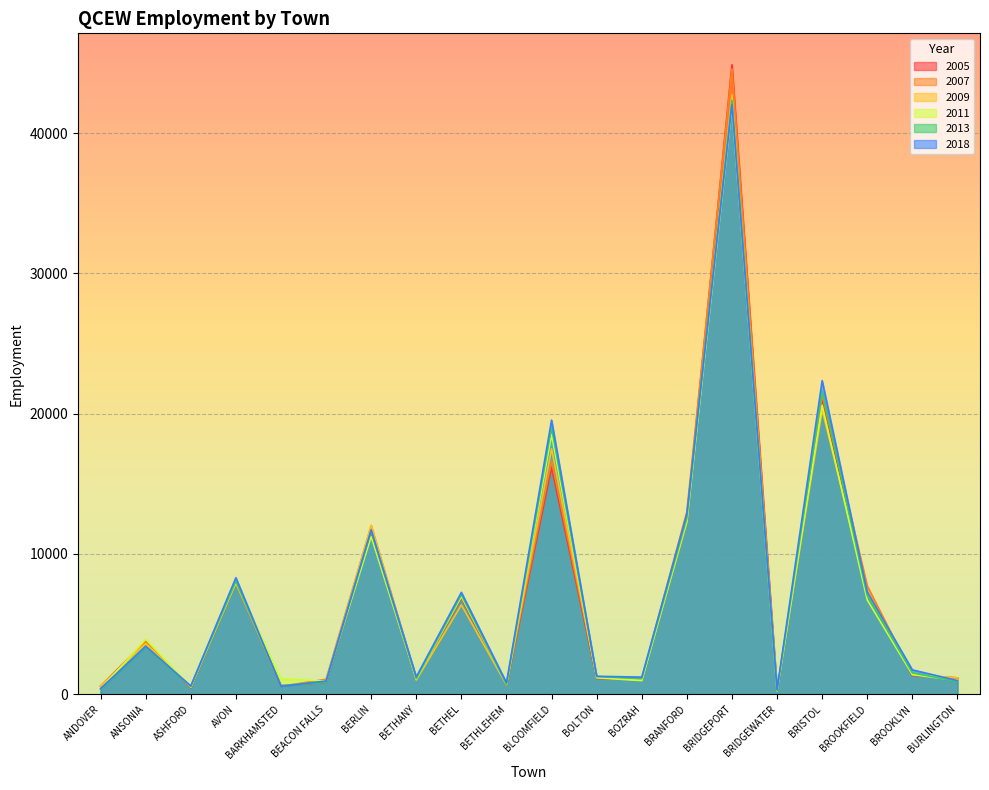

At how many categories does at least one series exceed 3443?

9